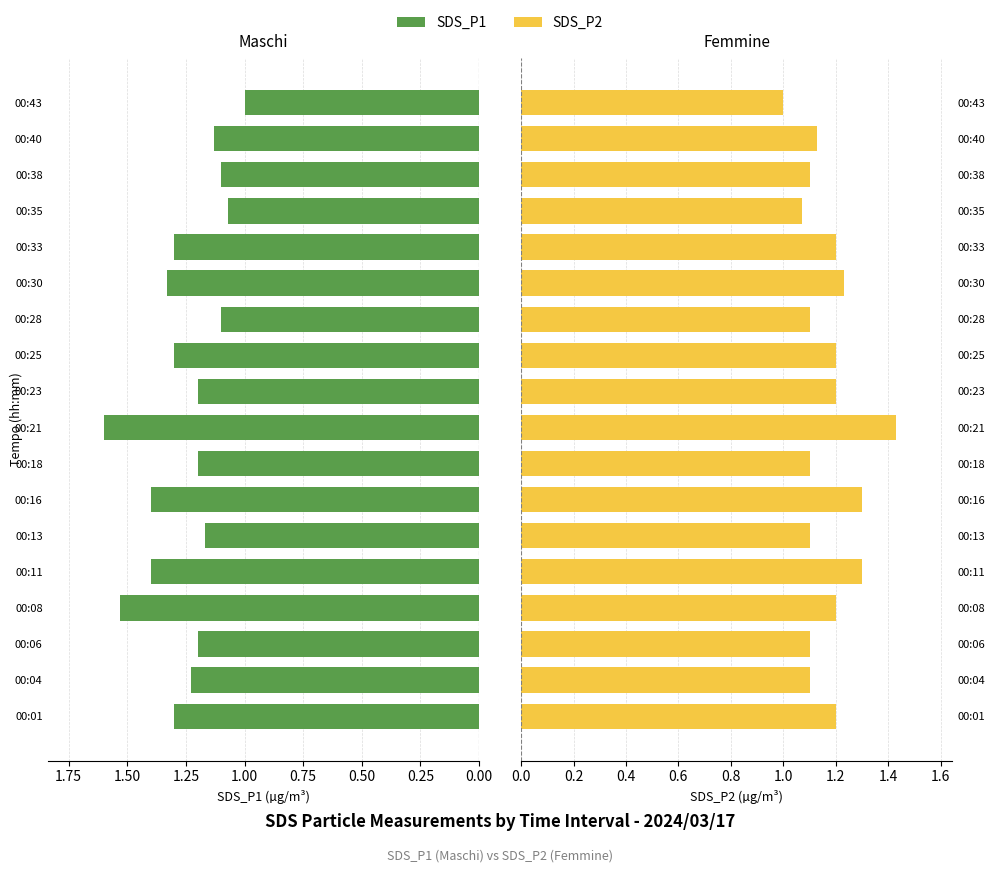

Which series has the widest spread of values?

Maschi